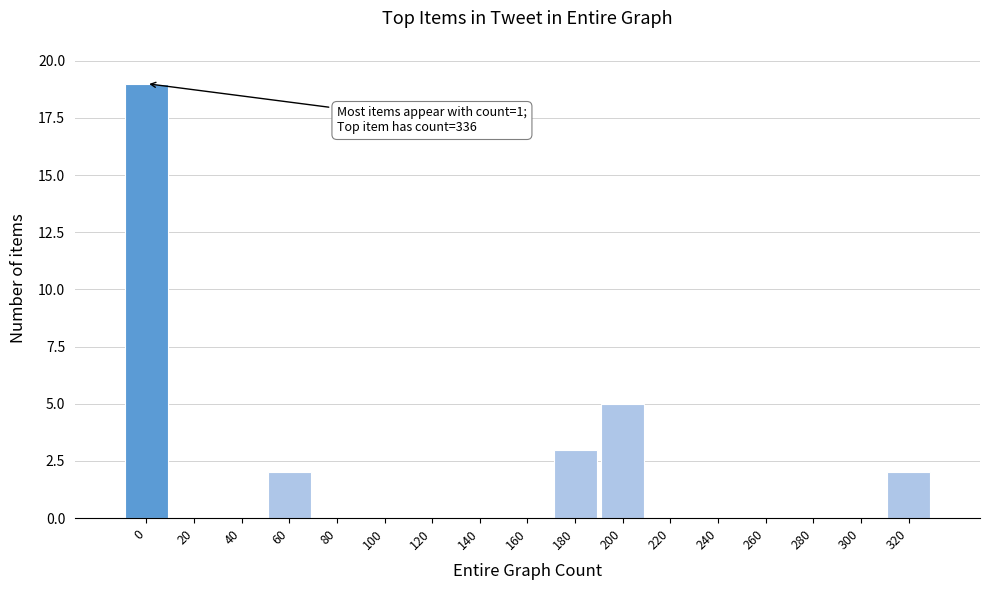

Reading left to right, transcribe all the data shown in this chart.

0=19	20=0	40=0	60=2	80=0	100=0	120=0	140=0	160=0	180=3	200=5	220=0	240=0	260=0	280=0	300=0	320=2